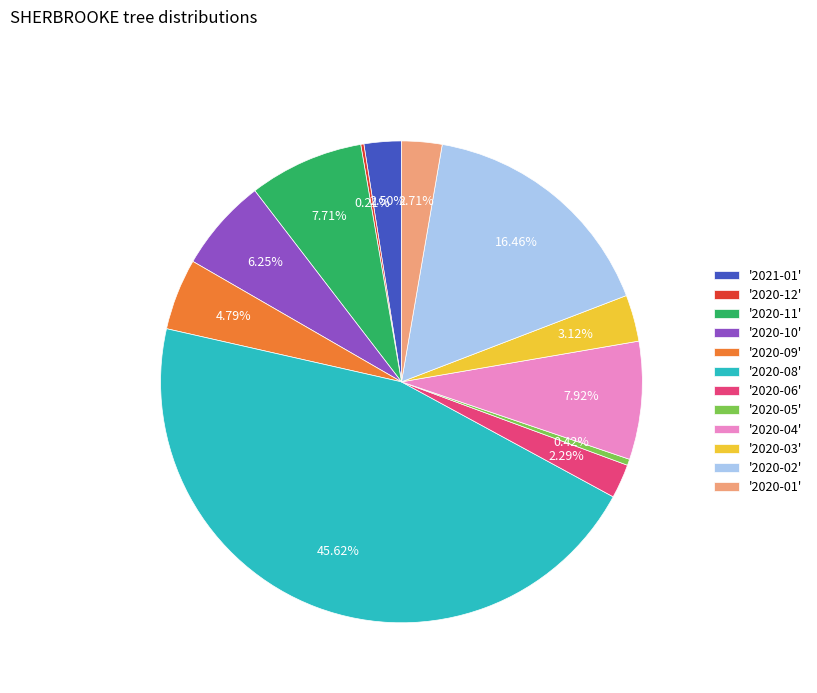

Do '2020-04' and '2020-06' together represent more than half of the pie?

No